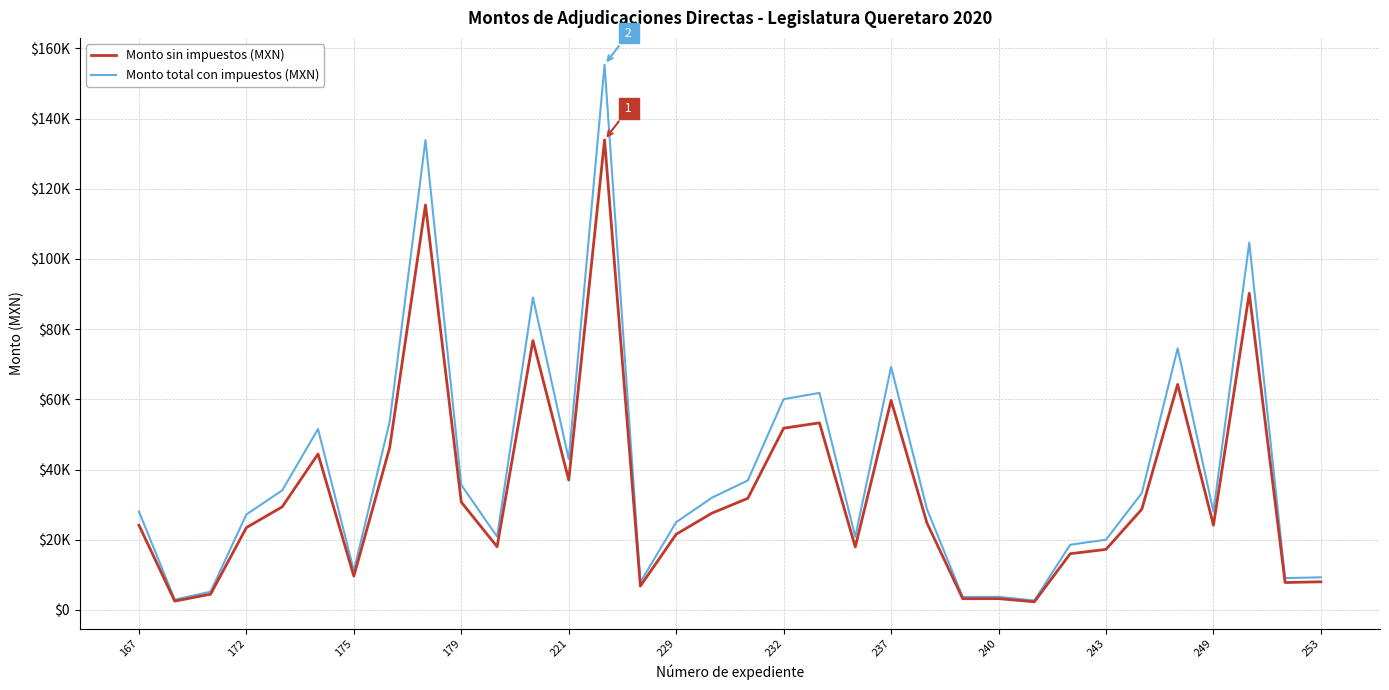

What are all the series names shown in the legend?

Monto sin impuestos (MXN), Monto total con impuestos (MXN)